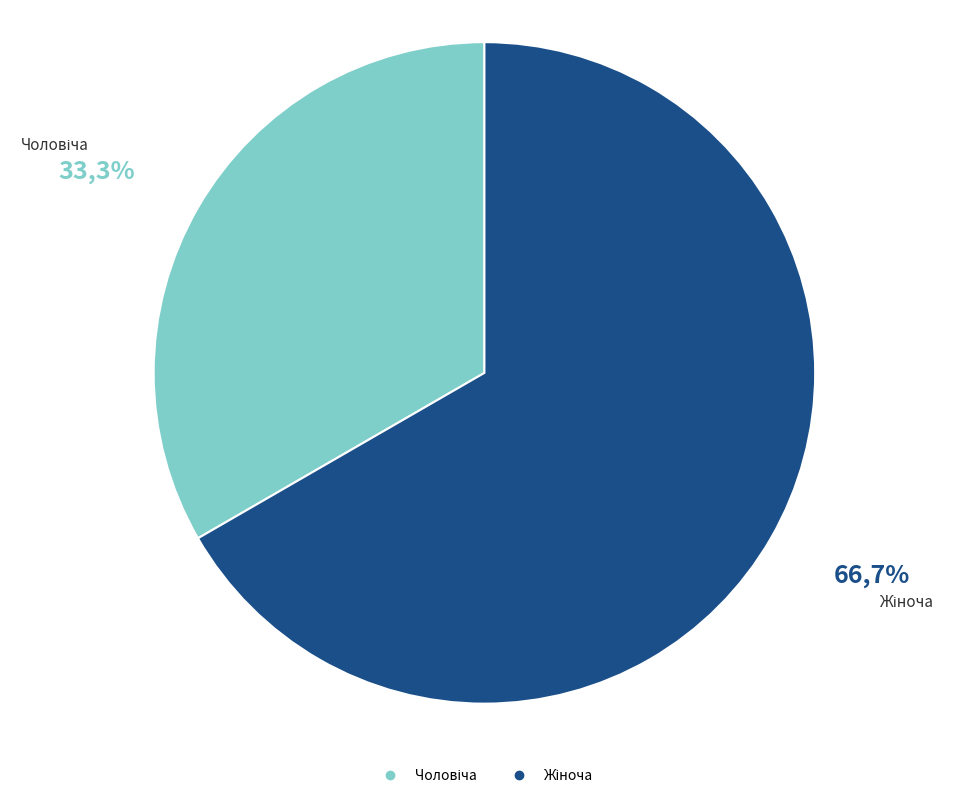

What is the change in value from Чоловіча to Жіноча?

+1